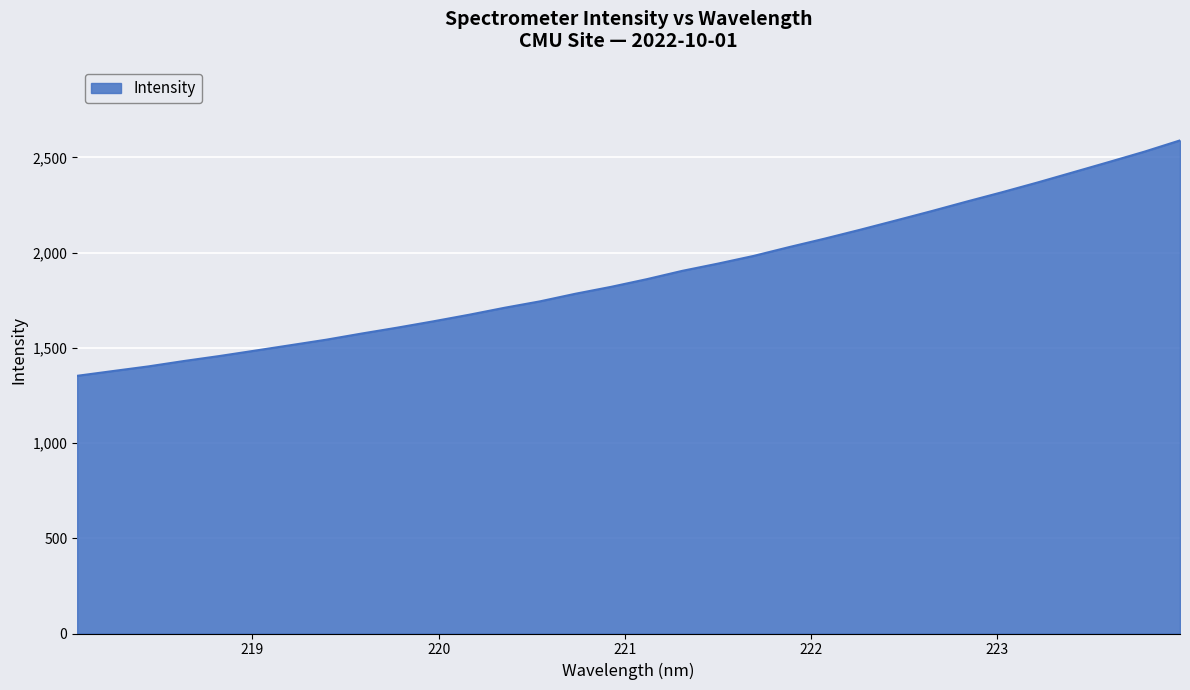

What is the smallest value displayed?

1353.1